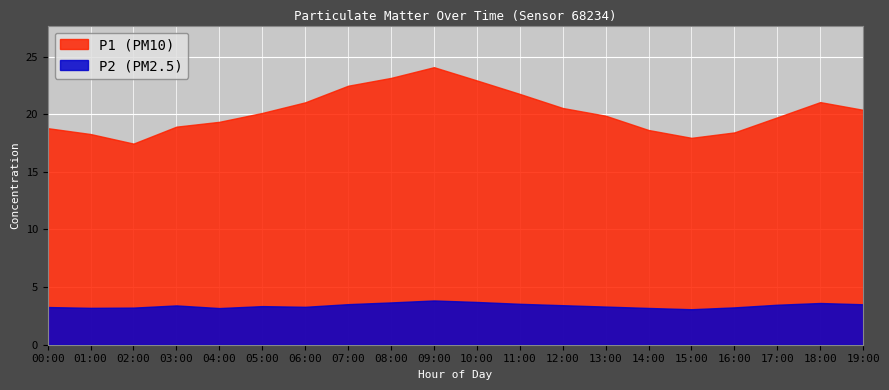

The P2 series shows 0.9 at 04:00. True or false?

False